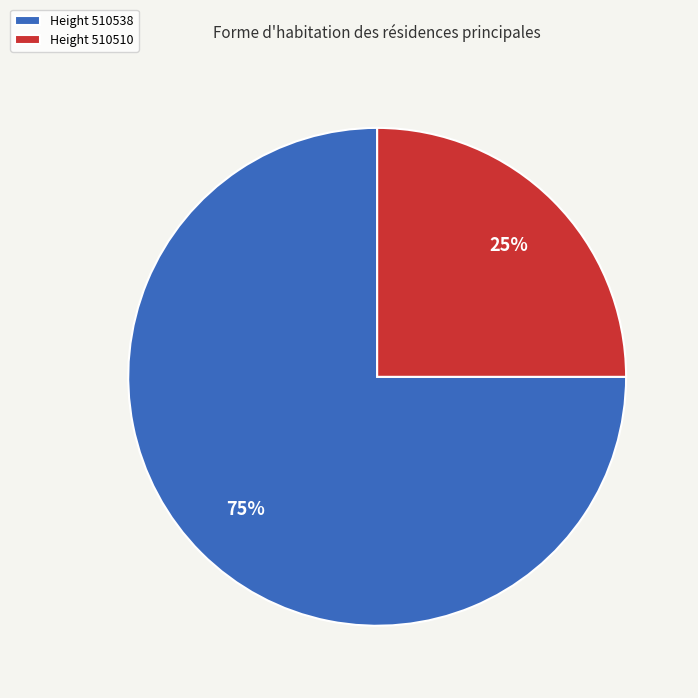

Does any single category account for the majority?

Yes